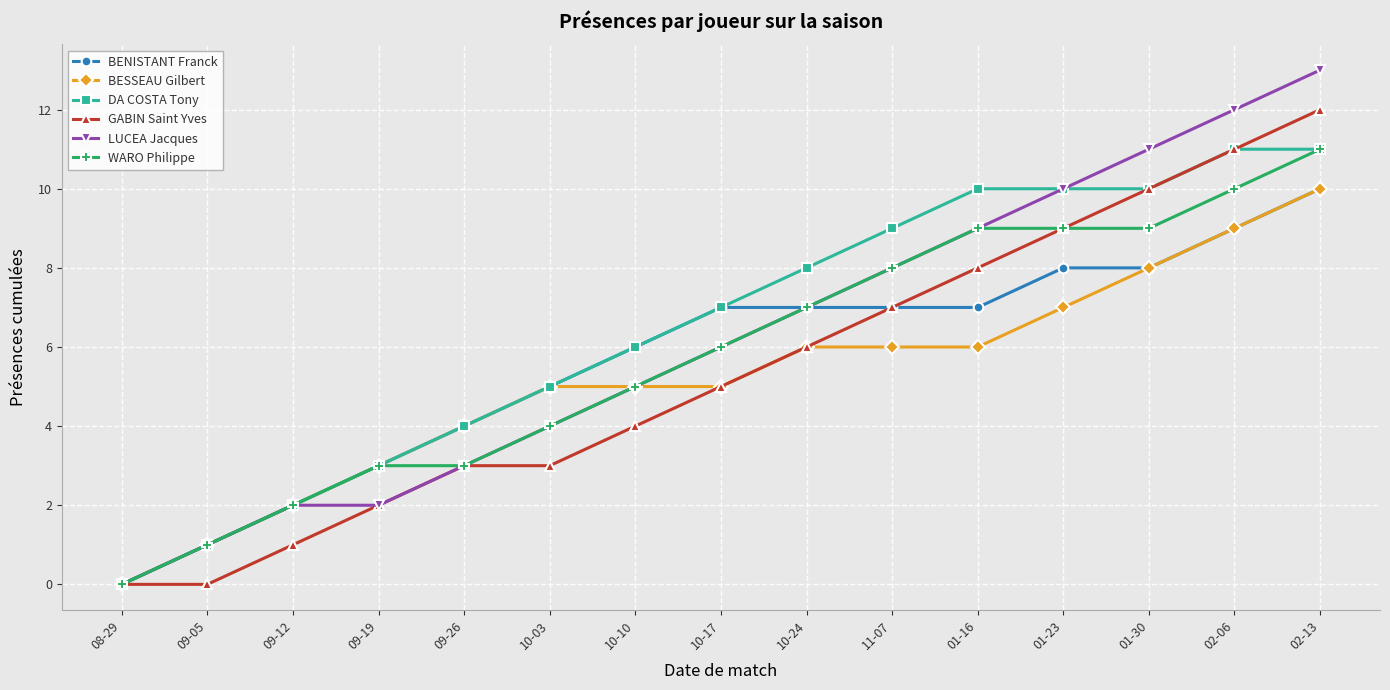

Which series has the largest total across all categories?

DA COSTA Tony